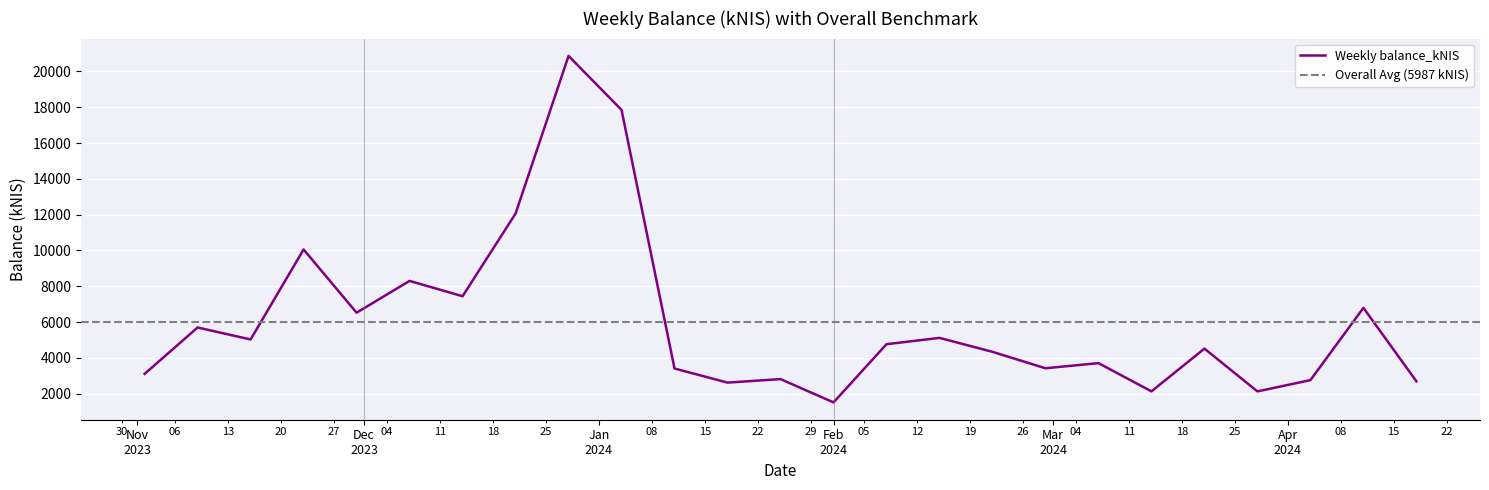

What is the highest value of the Weekly balance_kNIS series?

20869.7